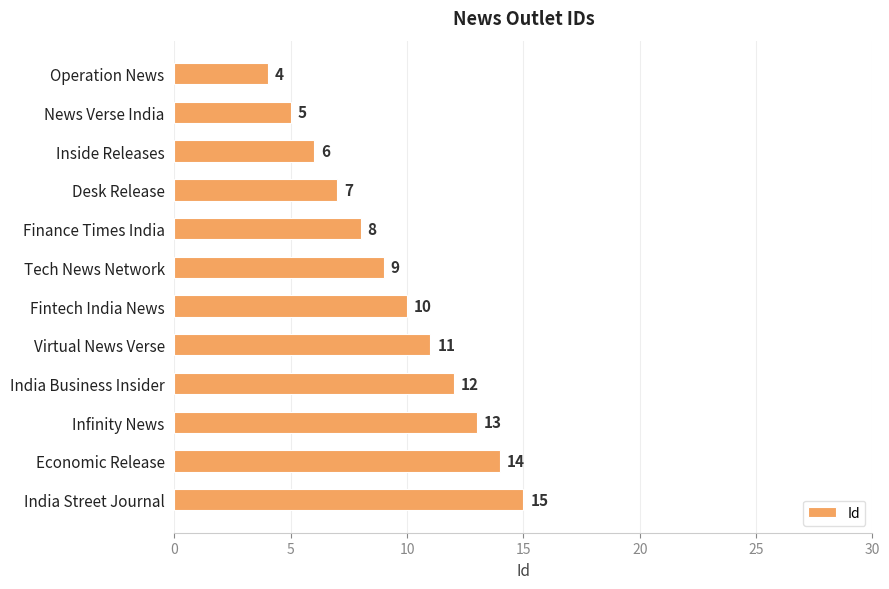

Rank the categories by value from highest to lowest.

India Street Journal, Economic Release, Infinity News, India Business Insider, Virtual News Verse, Fintech India News, Tech News Network, Finance Times India, Desk Release, Inside Releases, News Verse India, Operation News